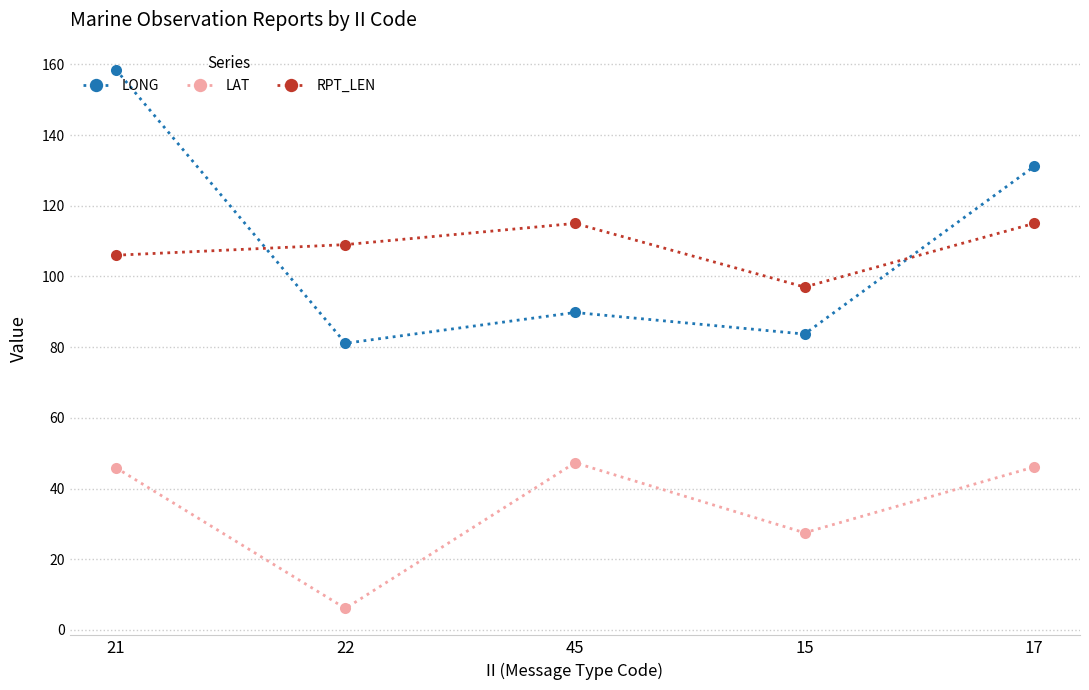

At which category is the sum across all series the highest?

21